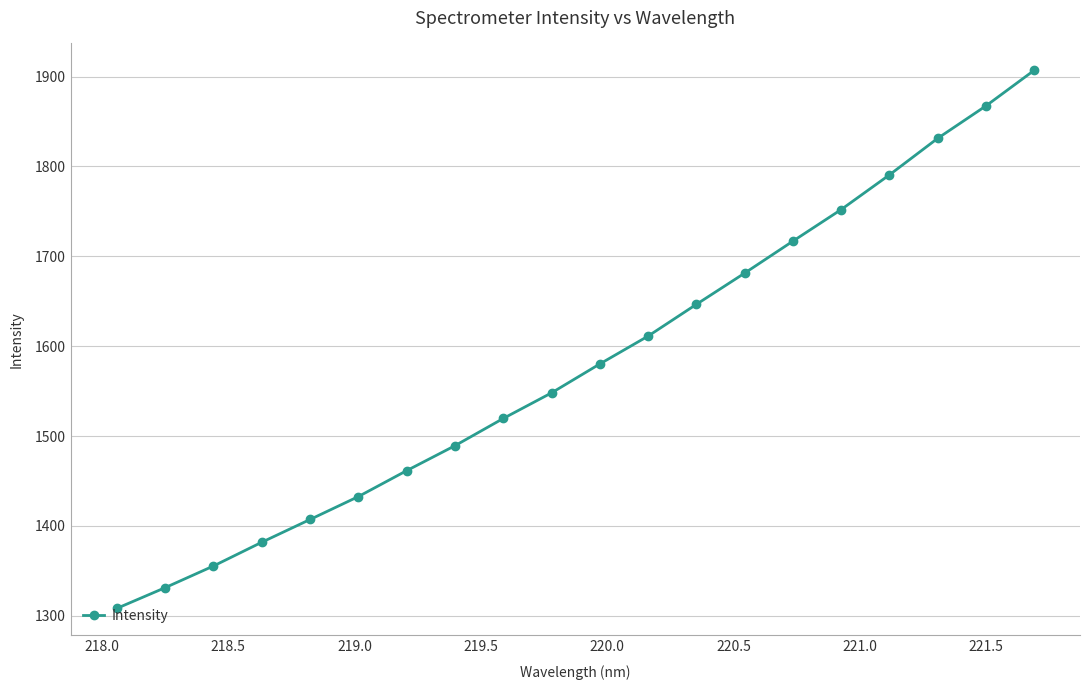

What is the minimum value shown in the chart?

1308.2